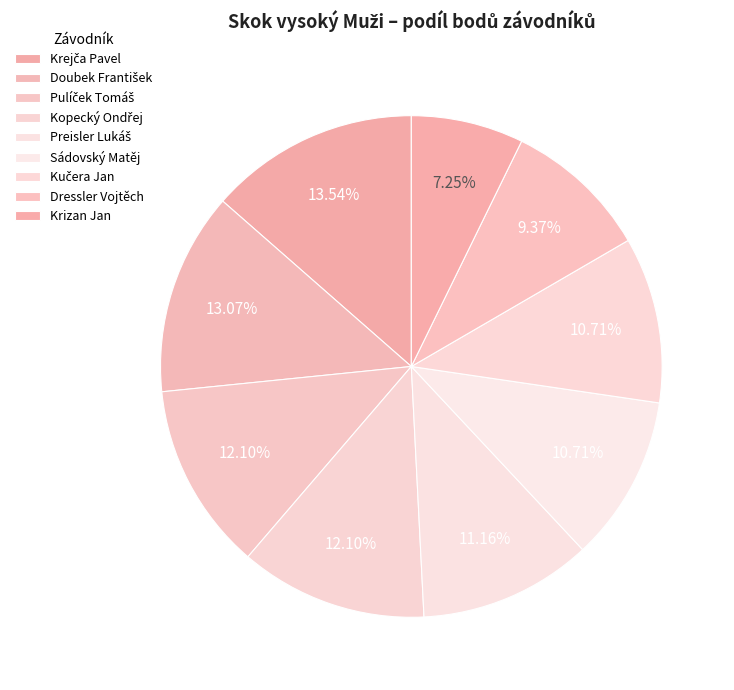

What is the ratio of the value at Krejča Pavel to the value at Kopecký Ondřej?

1.1